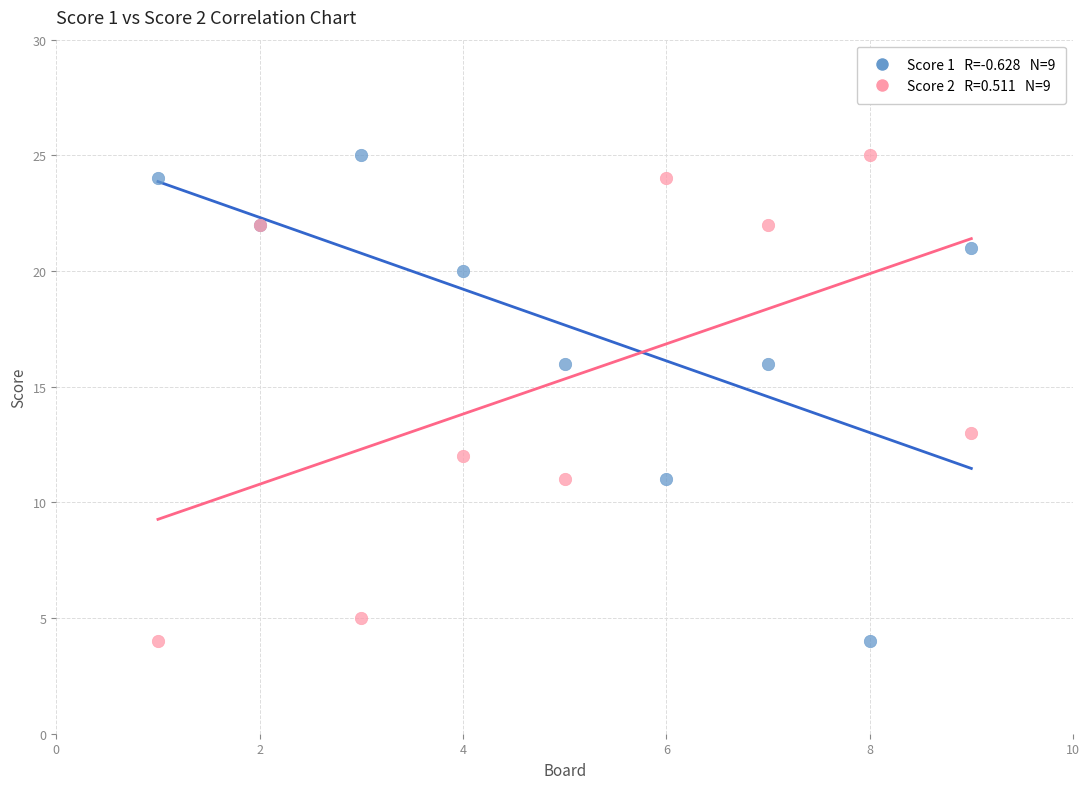

Across all series, what Y value is closest to 14?

13